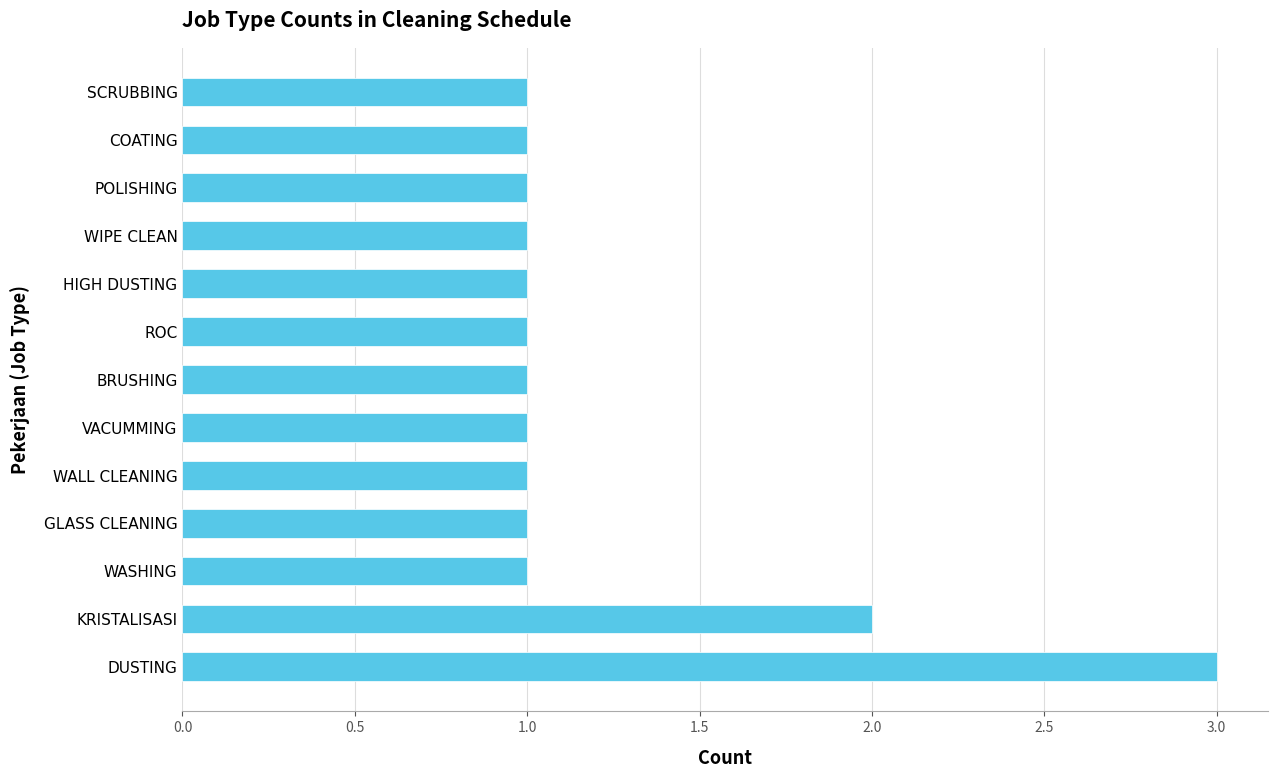

The chart shows a value of 1 at WASHING. True or false?

True